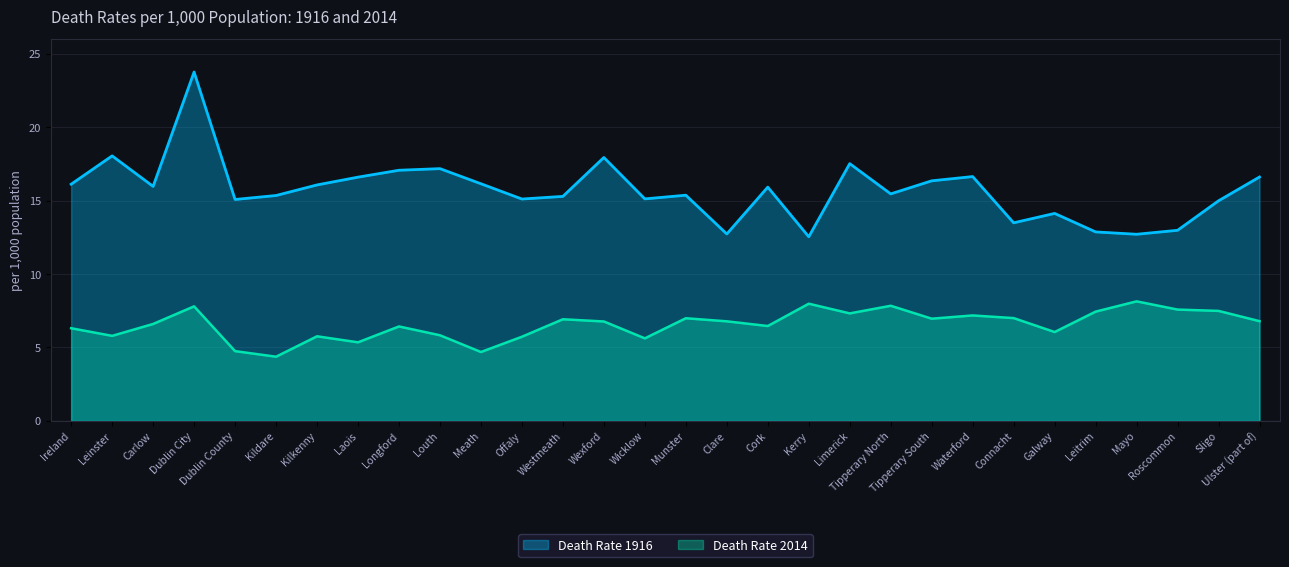

Which has a higher value, Louth or Kerry?

Louth